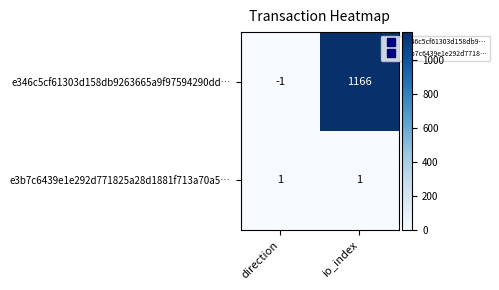

What is the minimum value shown in the chart?

-1